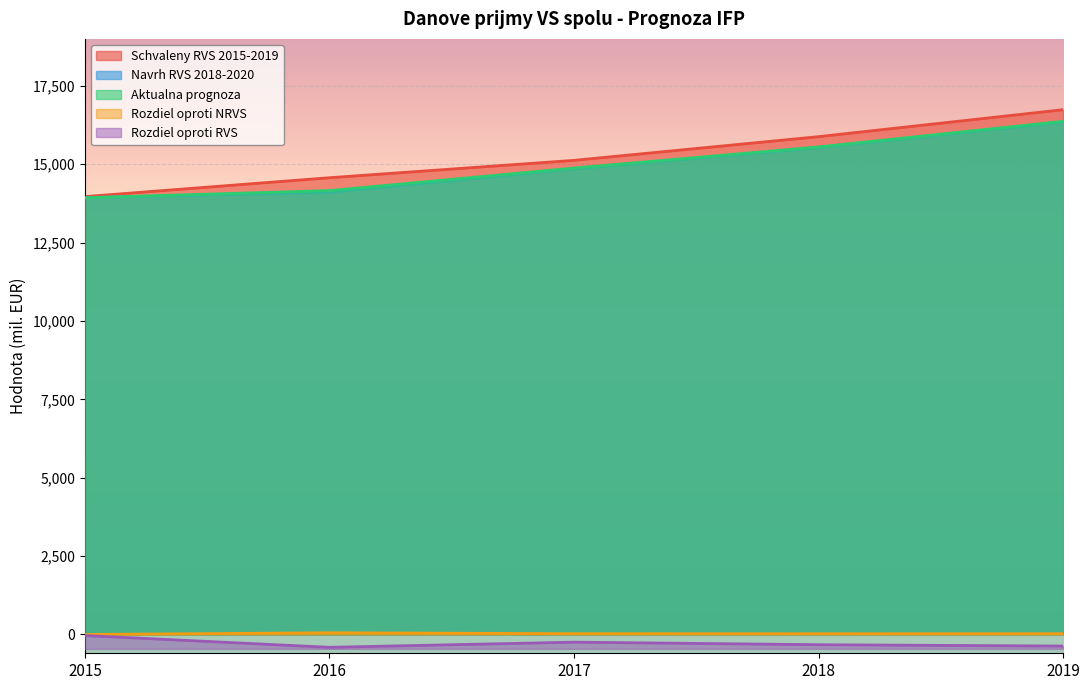

Reading right to left, extract all data points from this chart.

Schvaleny RVS 2015-2019: 2019=16741.3	2018=15881.1	2017=15125.1	2016=14571.0	2015=13968.8
Navrh RVS 2018-2020: 2019=16346.9	2018=15531.1	2017=14854.8	2016=14106.9	2015=13934.5
Aktualna prognoza: 2019=16371.2	2018=15554.7	2017=14880.0	2016=14161.0	2015=13934.5
Rozdiel oproti RVS: 2019=-370.0	2018=-326.5	2017=-245.2	2016=-410.0	2015=-34.3
Rozdiel oproti NRVS: 2019=24.4	2018=23.6	2017=25.1	2016=54.2	2015=0.0